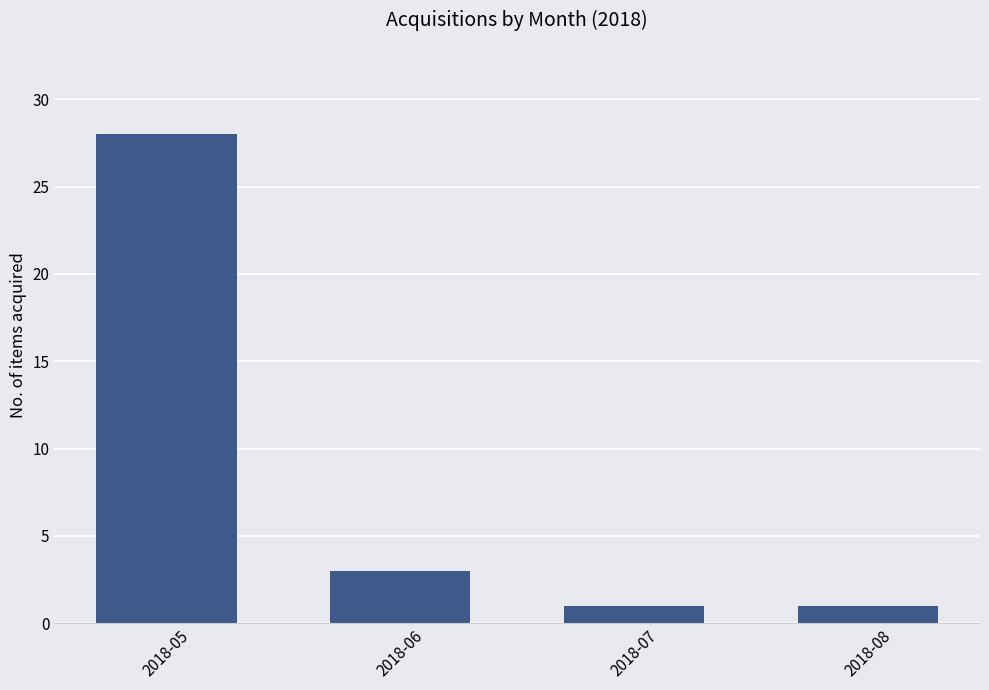

Count the number of data series in this chart.

1